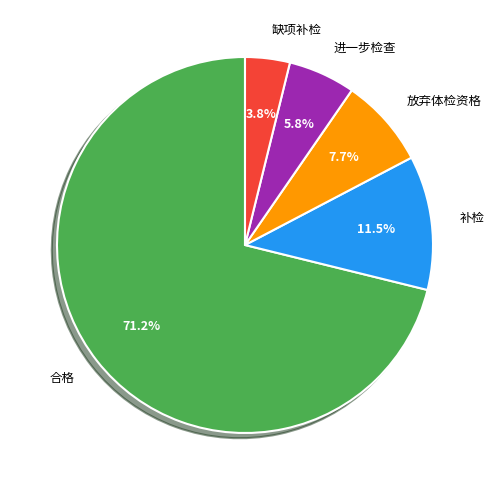

Count the number of slices in the pie.

5